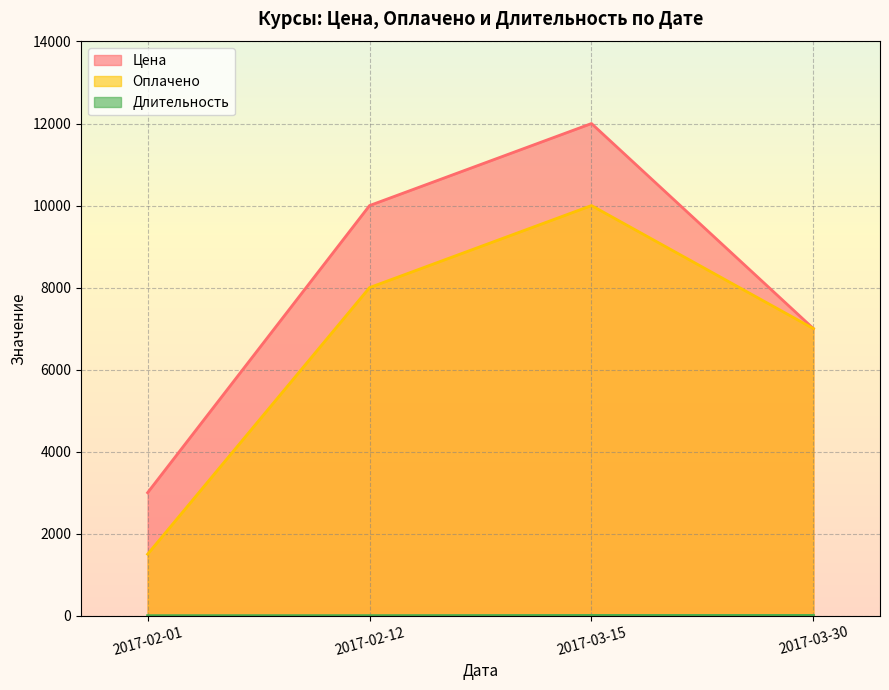

True or false: Оплачено and Длительность cross at least once.

False